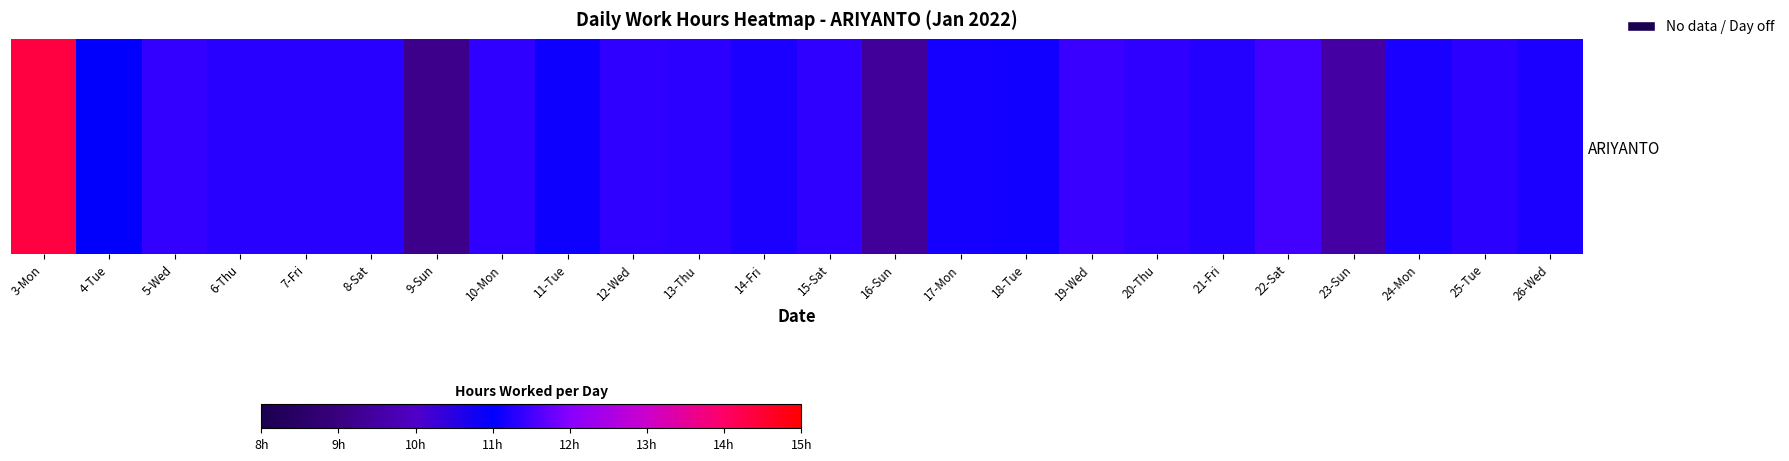

What is the minimum value shown in the chart?

9.2